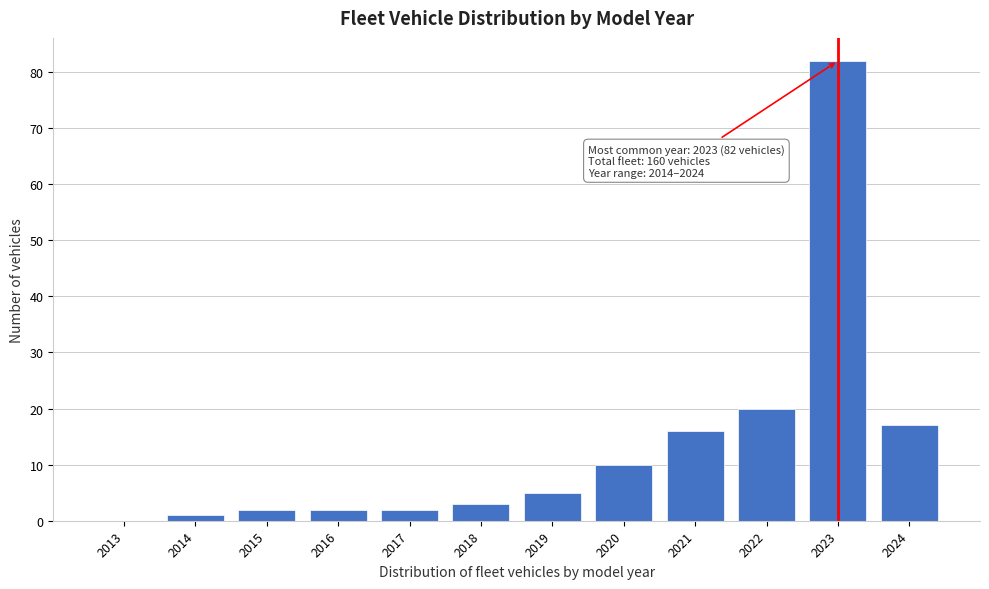

Reading left to right, extract all data points from this chart.

2013=0	2014=1	2015=2	2016=2	2017=2	2018=3	2019=5	2020=10	2021=16	2022=20	2023=82	2024=17